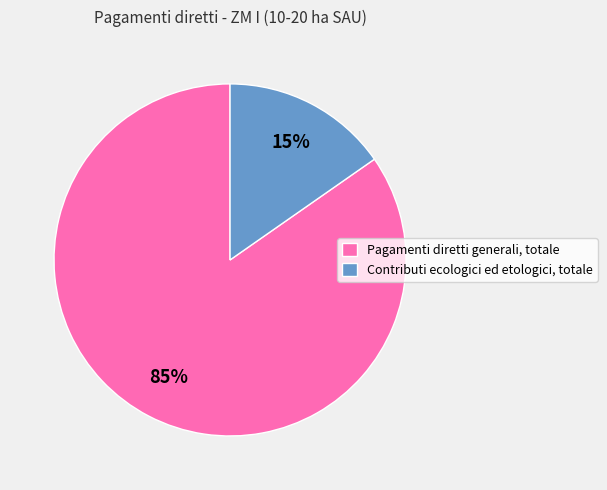

To the nearest percent, what is the average slice percentage?

50%